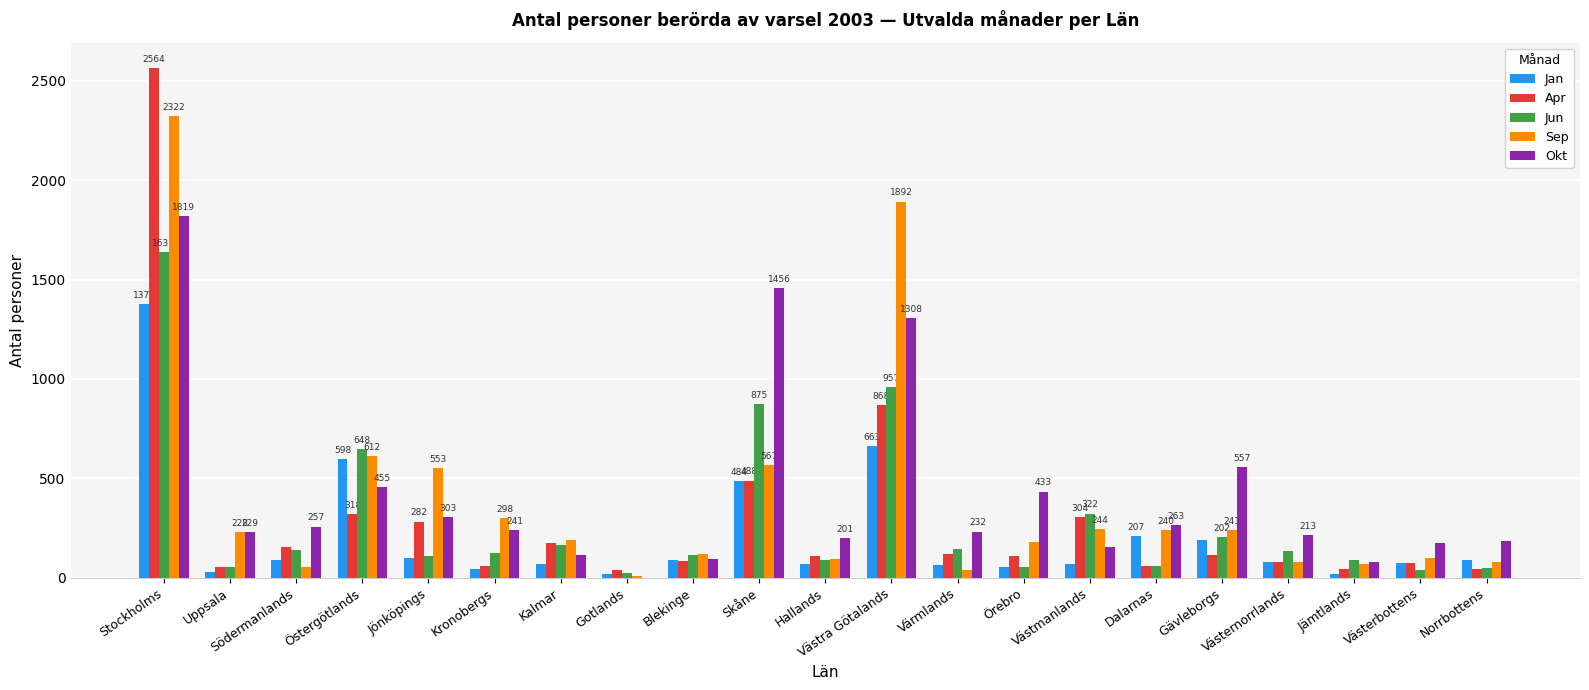

What is the sum of all Okt values?

8769